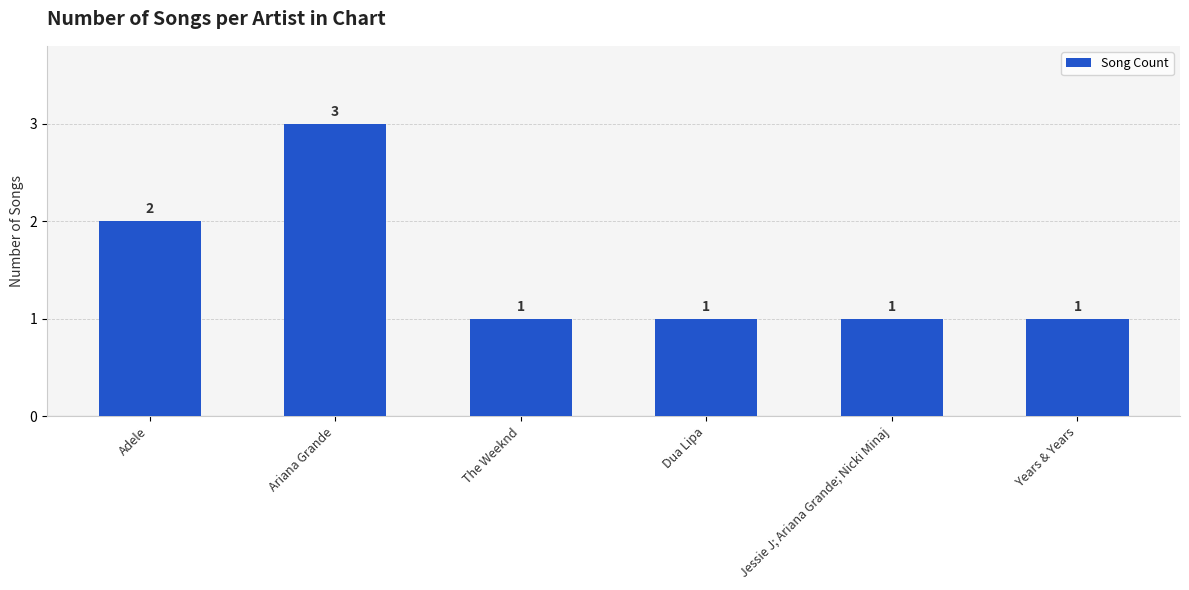

Reading left to right, list all the values displayed in this chart.

Adele=2	Ariana Grande=3	The Weeknd=1	Dua Lipa=1	Jessie J; Ariana Grande; Nicki Minaj=1	Years & Years=1